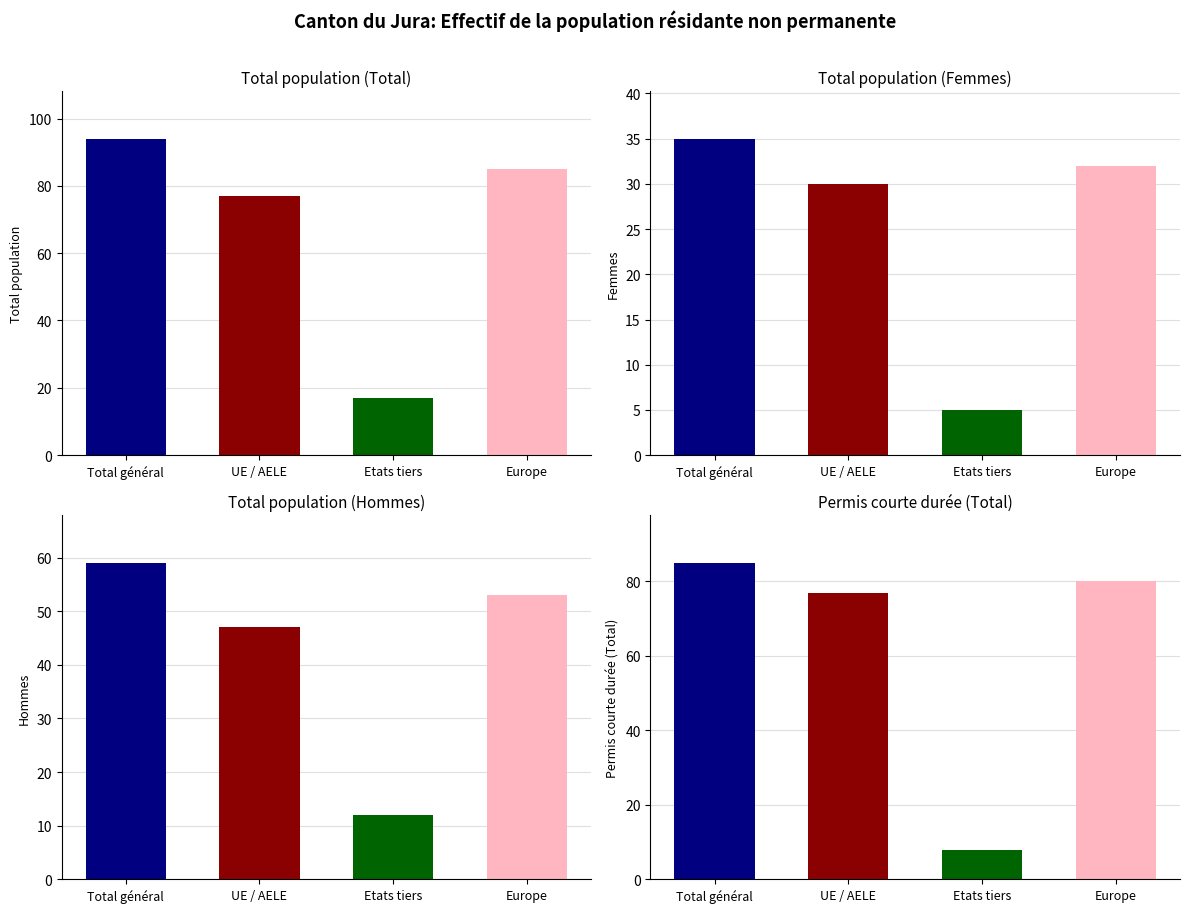

Where does the Total population (Femmes) series first go above 5?

Total général